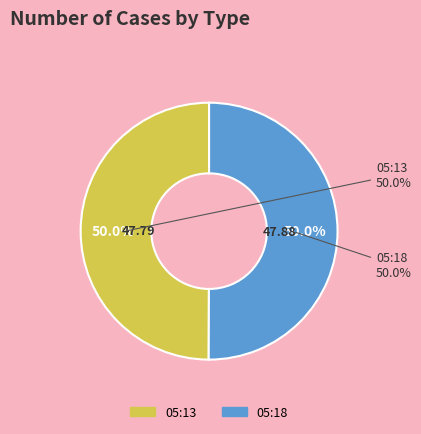

To the nearest percent, what is the average slice percentage?

50%